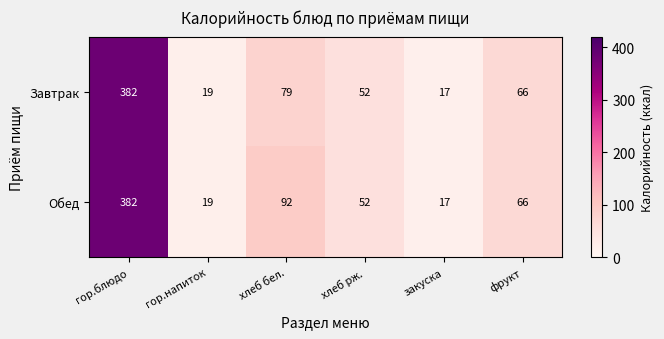

How many series are shown in this chart?

2